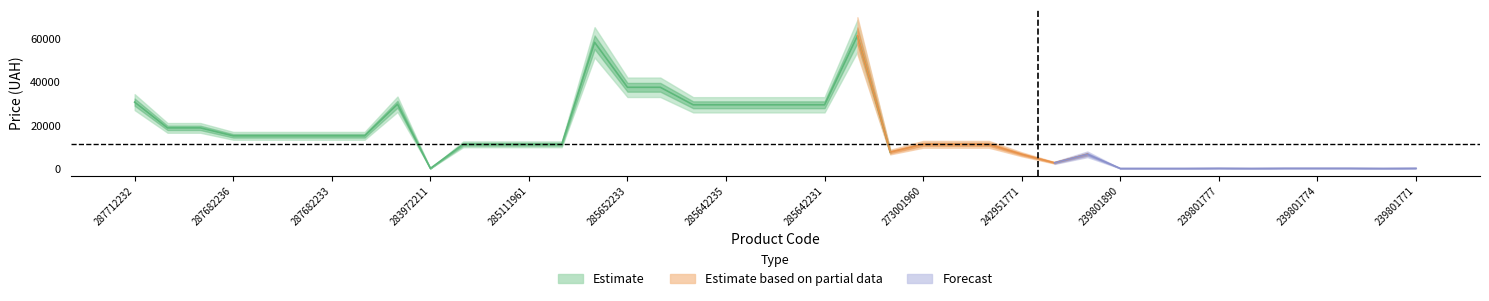

Between 287702232 and 239801778, which series saw the biggest shift?

Estimate